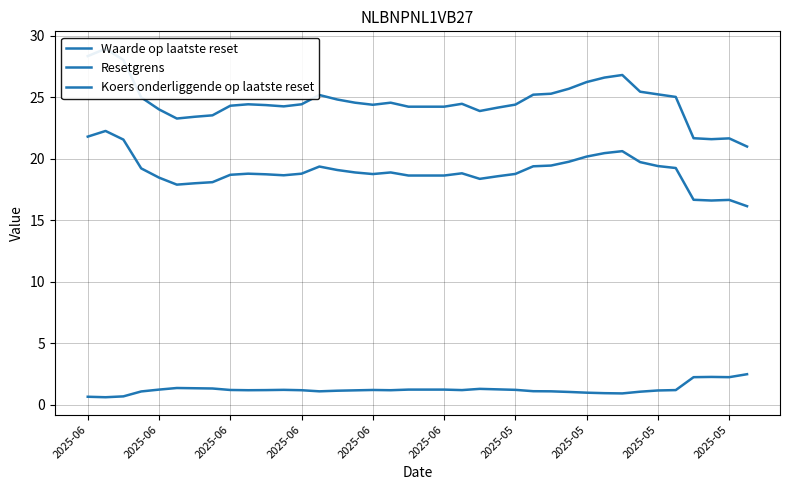

What is the value of the Koers onderliggende op laatste reset point at the 37th from the left?

16.7